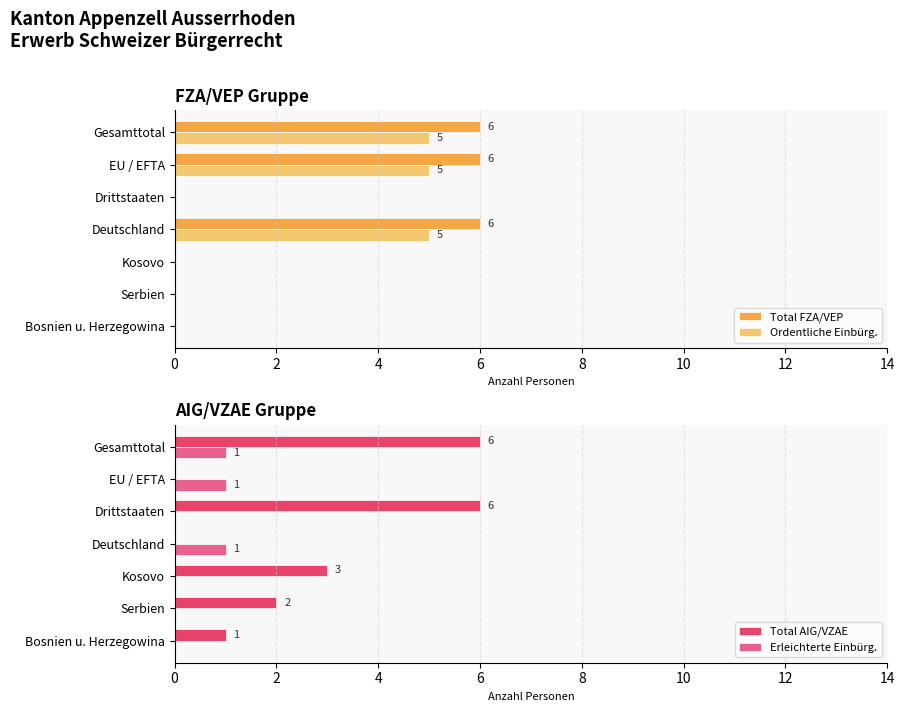

List the series in order of their peak value, highest first.

Total FZA/VEP, Total AIG/VZAE, Ordentliche Einbürg., Erleichterte Einbürg.